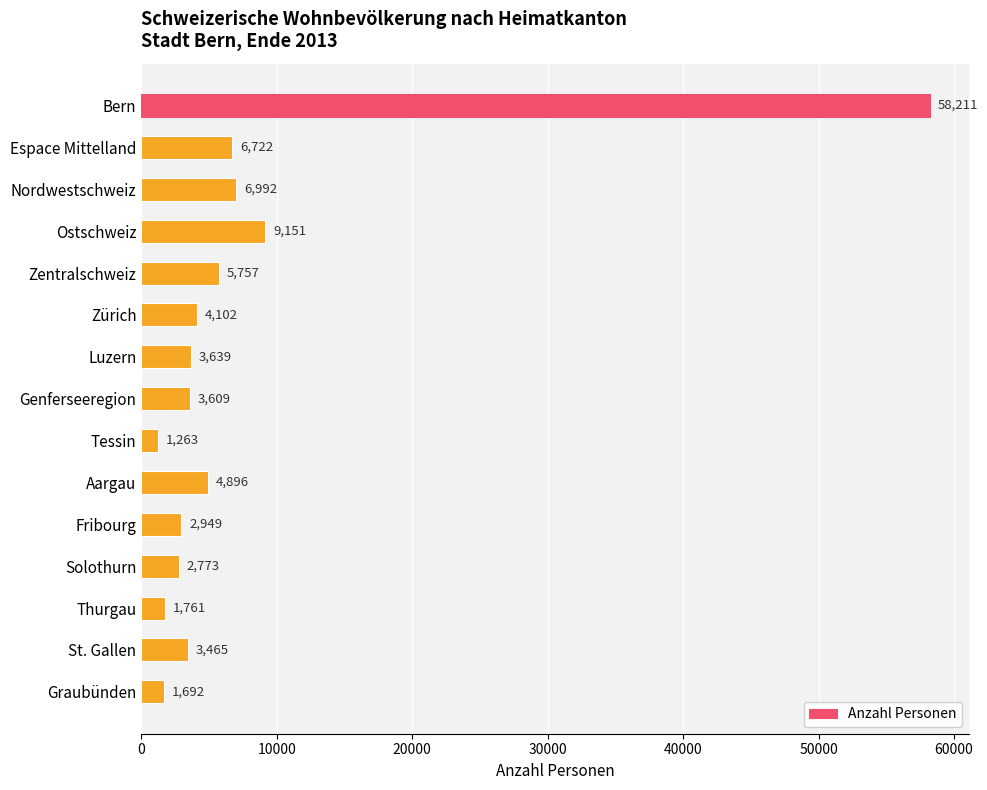

What is the change in value from Nordwestschweiz to St. Gallen?

-3527